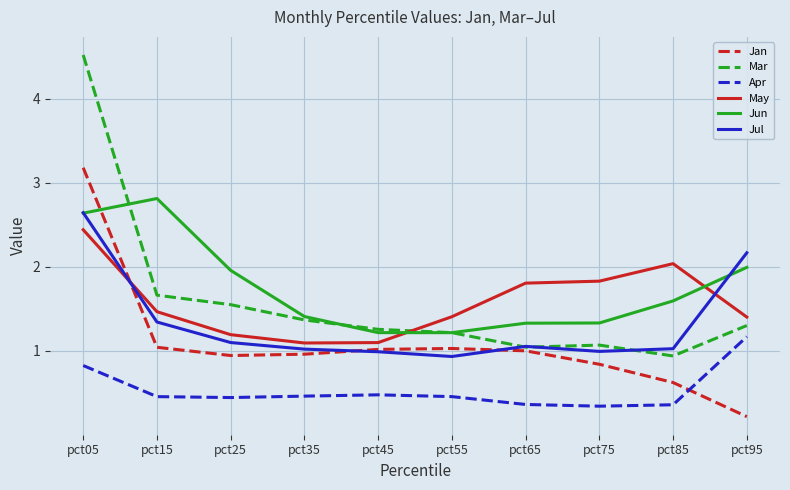

What is the spread (max minus min) of values at pct05?

3.7